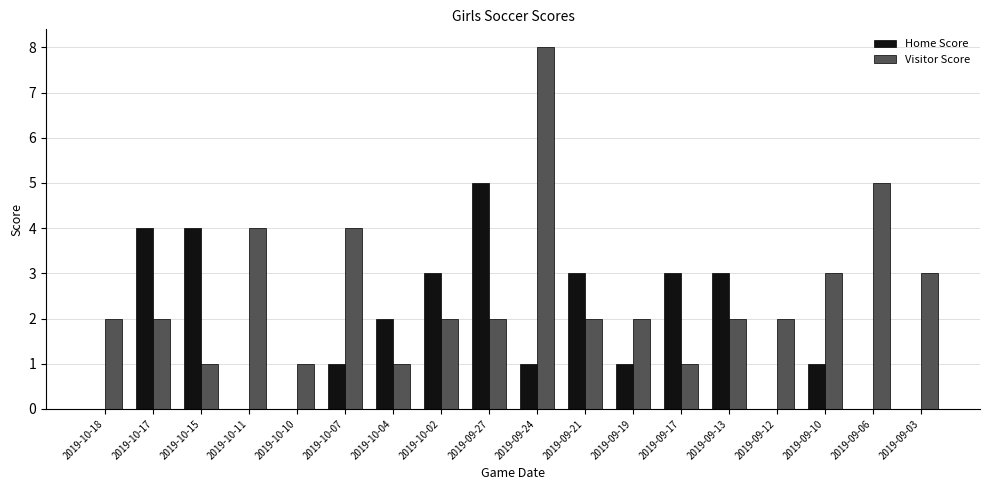

What is the sum of all Home Score values?

31